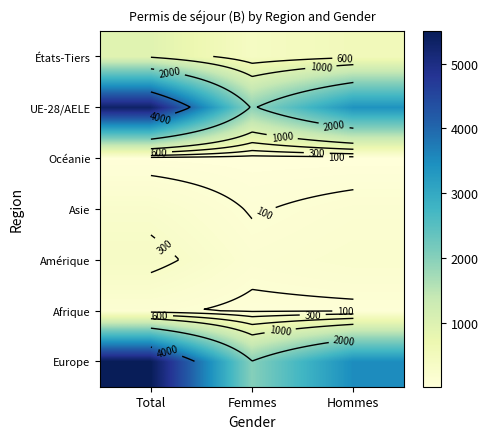

What is the maximum value shown in the chart?

5504